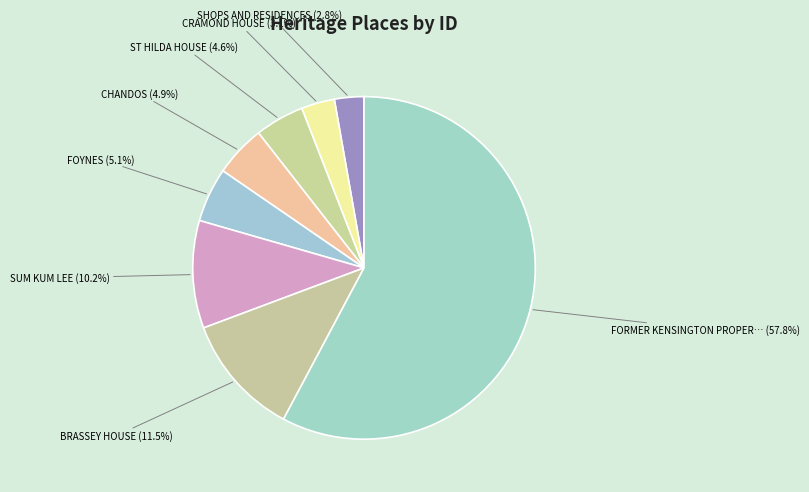

Which slice is the smallest?

SHOPS AND RESIDENCES